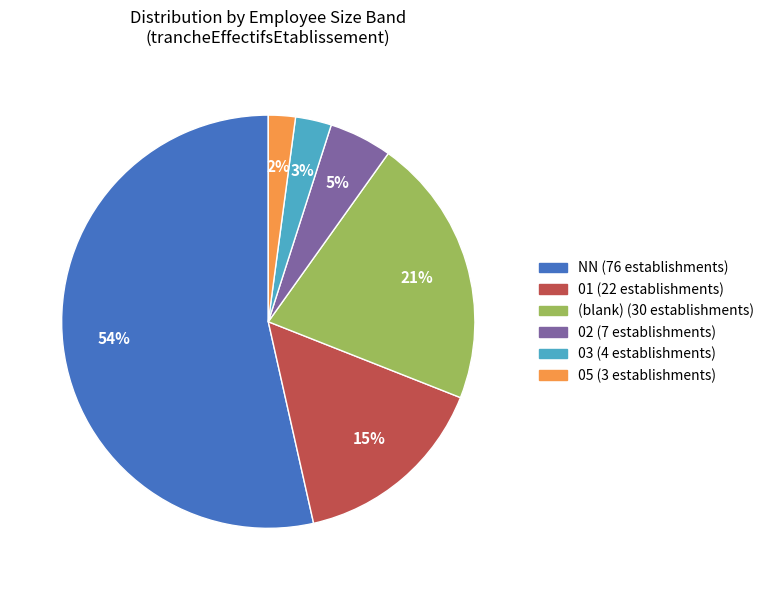

Count the number of slices in the pie.

6